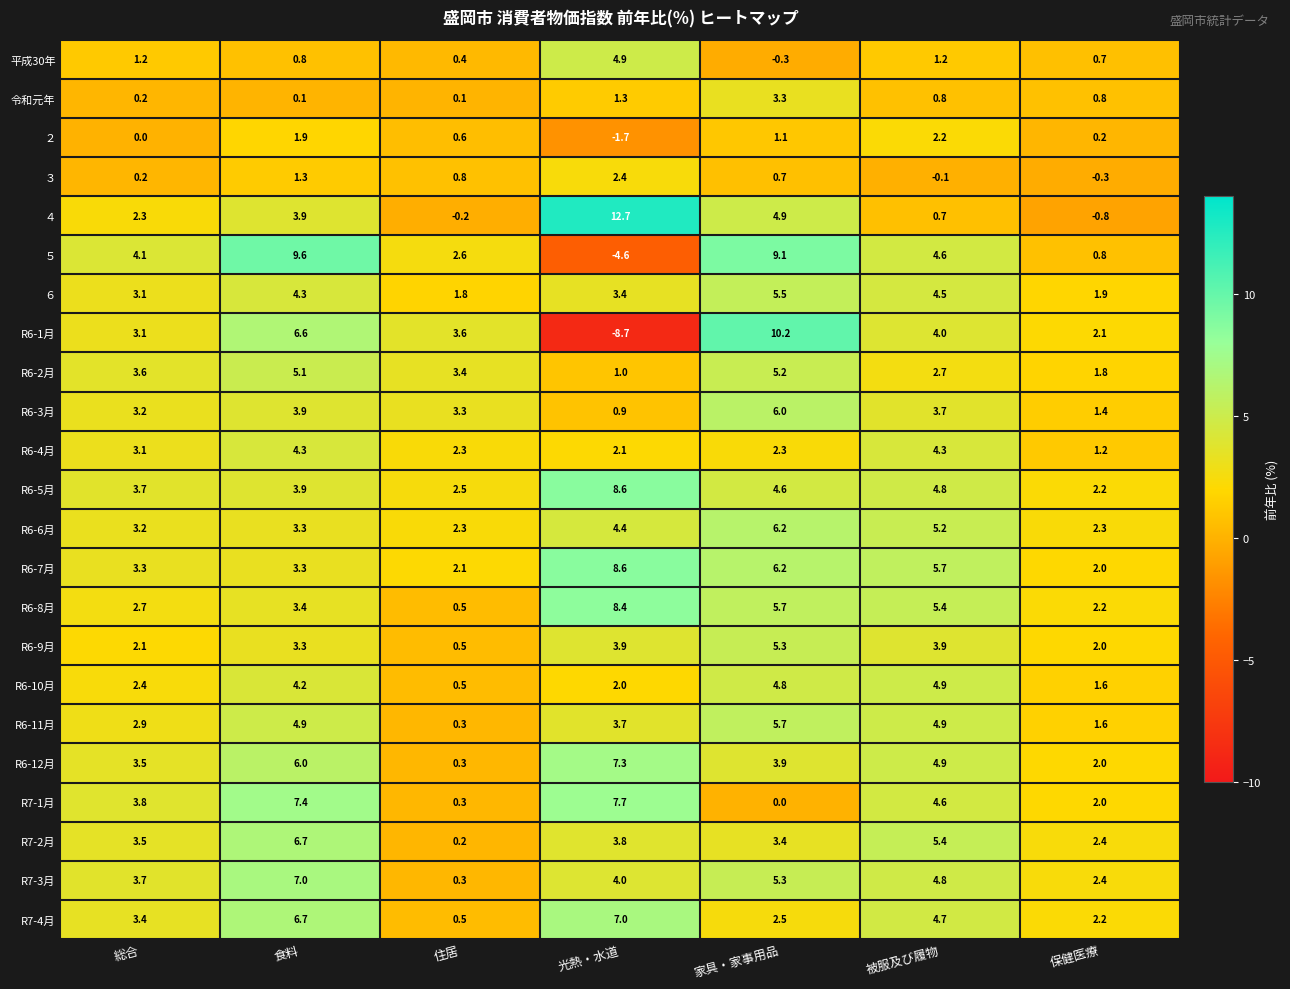

What is the difference between the maximum and minimum values in the R6-10月 series?

4.4